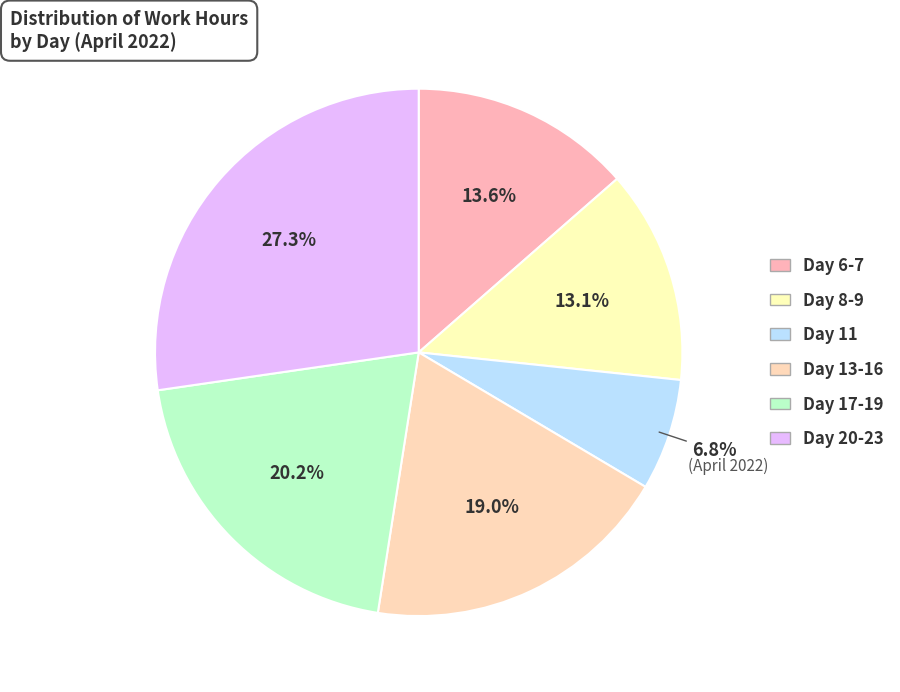

How many slices are in this pie chart?

6